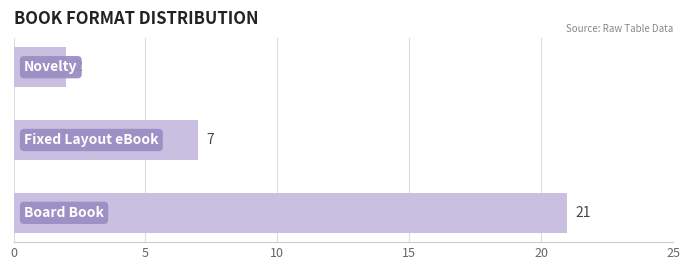

Reading bottom to top, transcribe all the data shown in this chart.

21	7	2